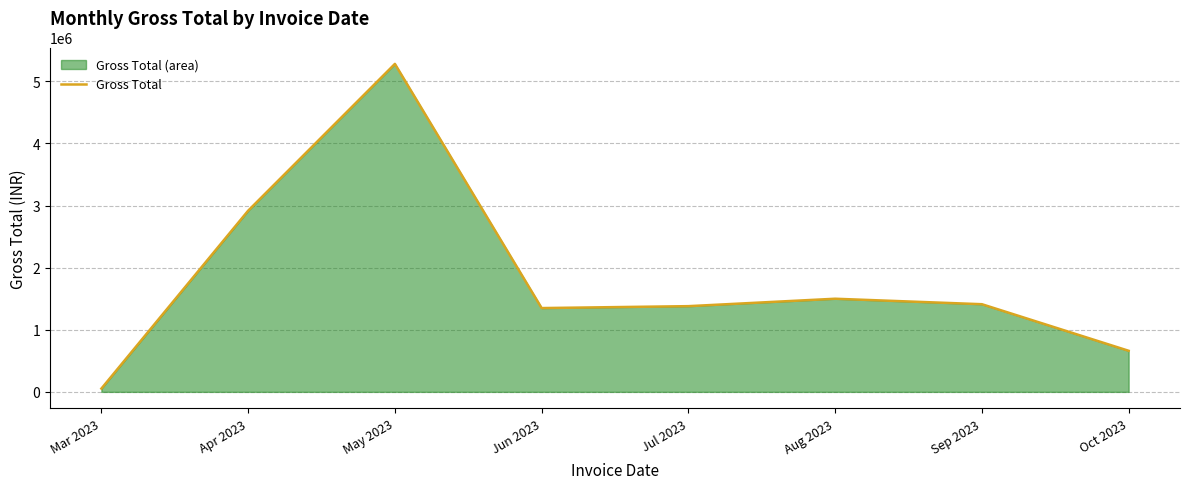

Count the number of data series in this chart.

1